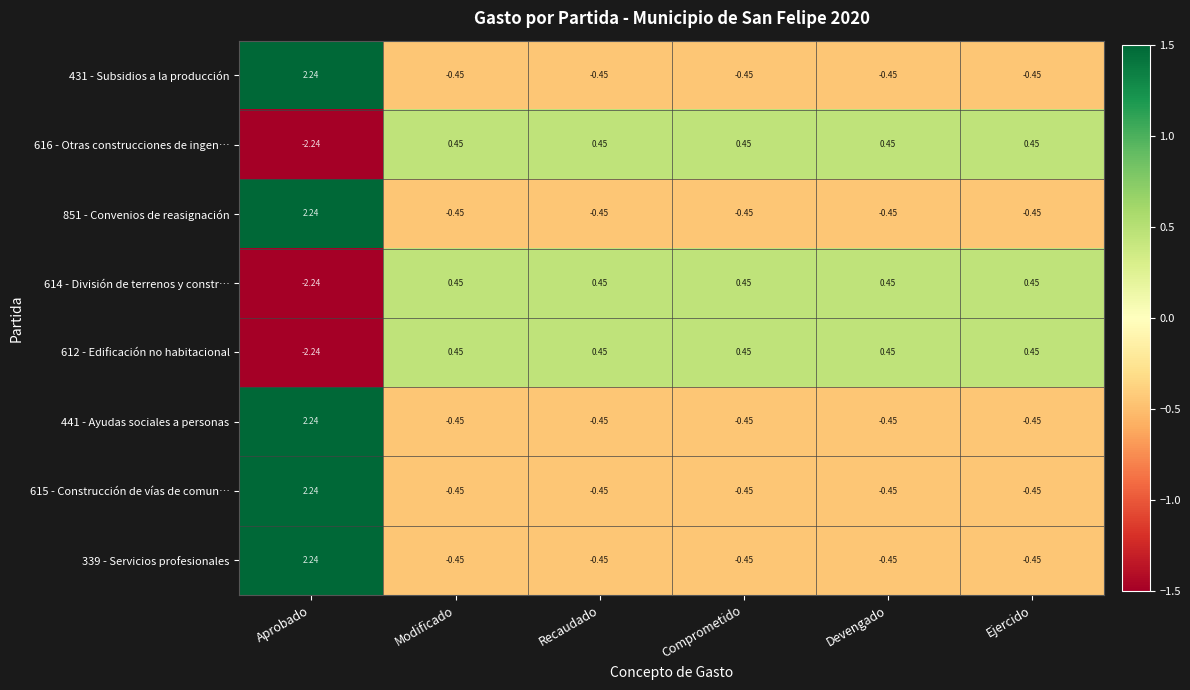

How many distinct data groups are displayed?

8